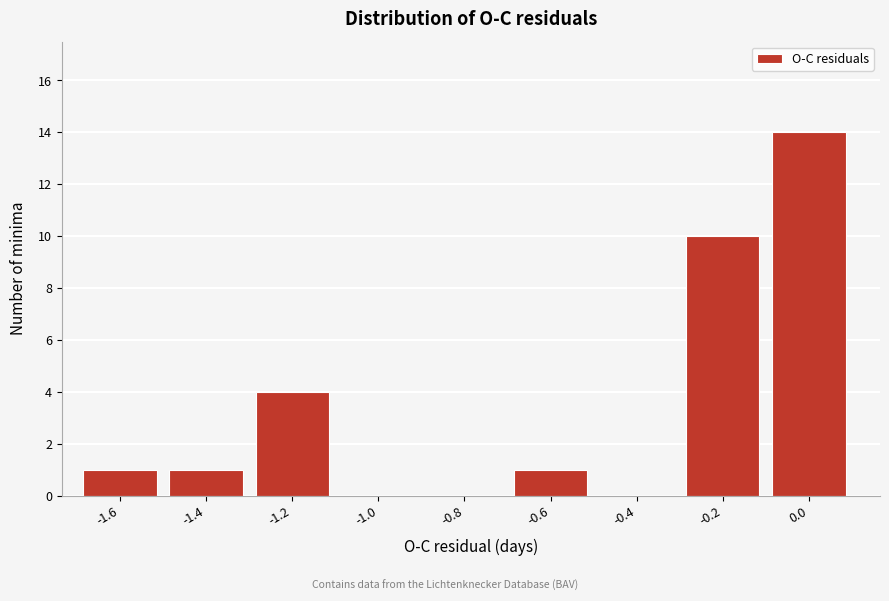

Reading left to right, list all the values displayed in this chart.

-1.6=1	-1.4=1	-1.2=4	-1.0=0	-0.8=0	-0.6=1	-0.4=0	-0.2=10	0.0=14